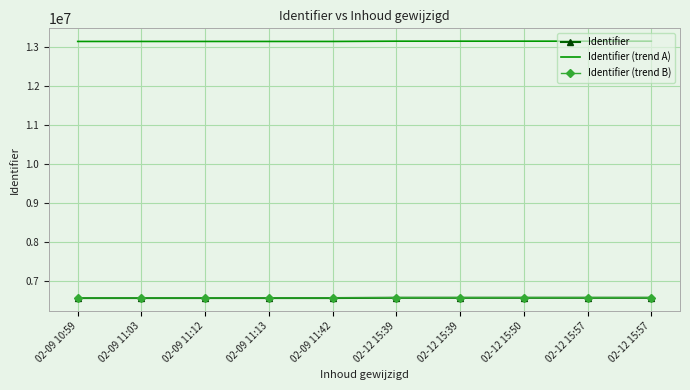

Is the value of Identifier at 02-12 15:39 greater than the value of Identifier (trend B) at 02-09 11:03?

Yes